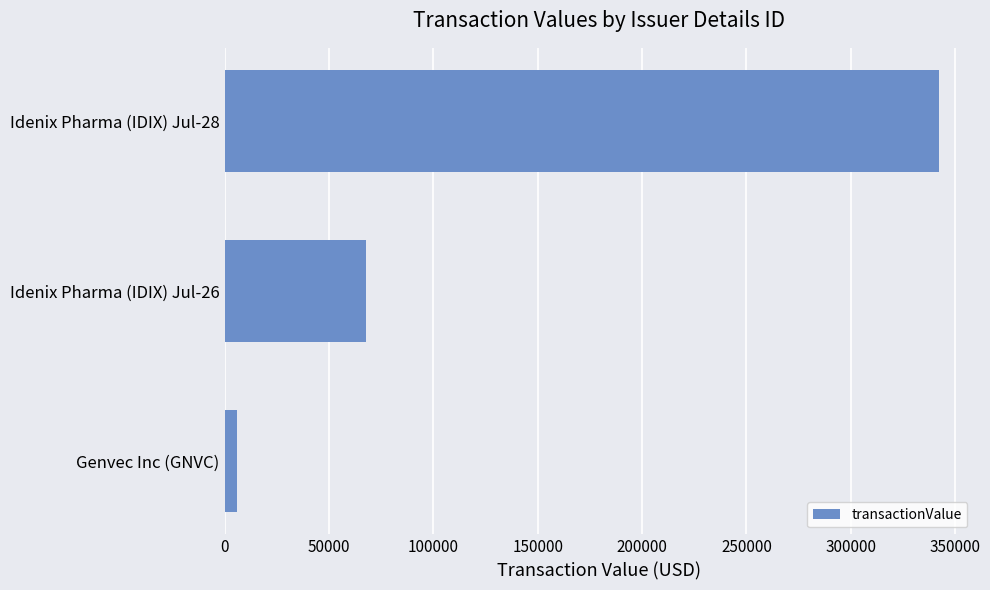

Where is the data nearest to the value 173900?

Idenix Pharma (IDIX) Jul-26